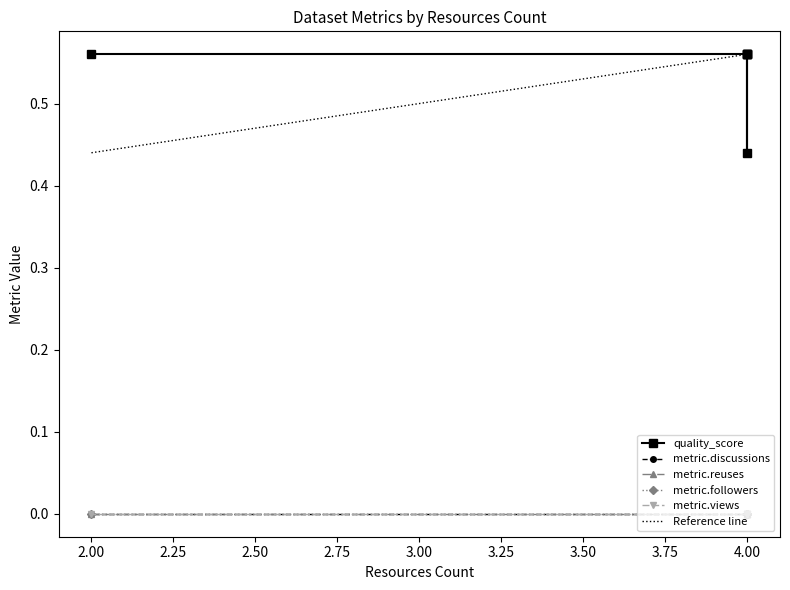

True or false: metric.discussions and metric.views intersect in this chart.

False